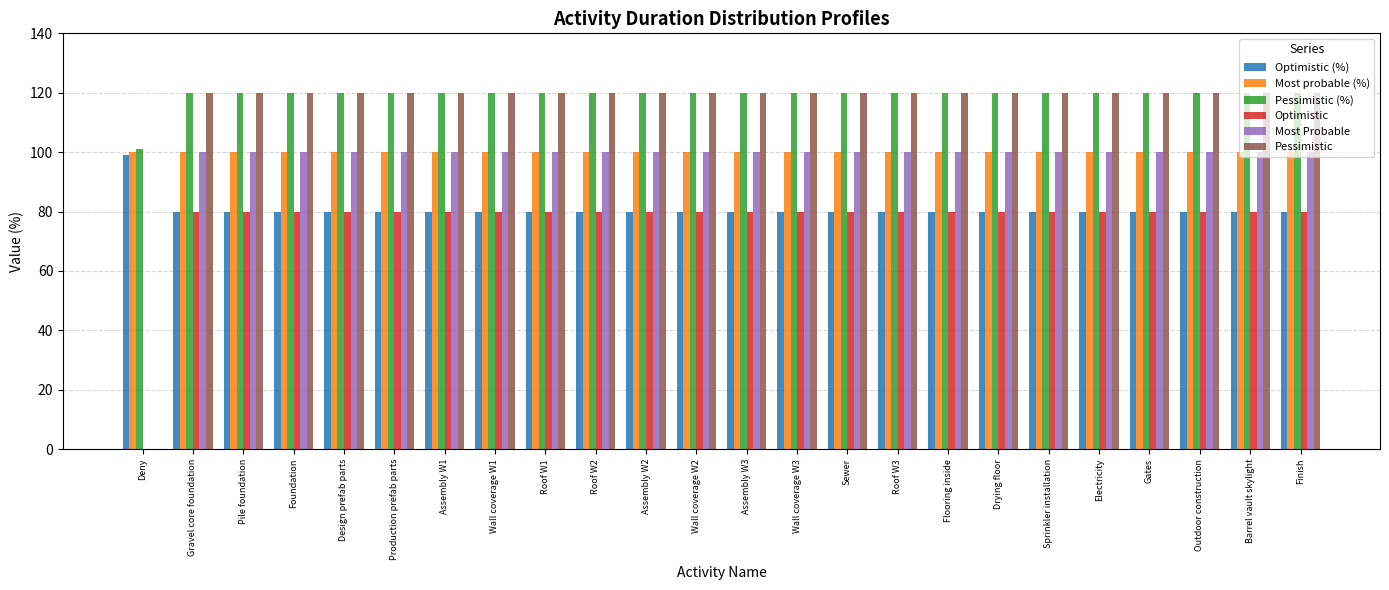

What is the maximum value for Most probable (%)?

100